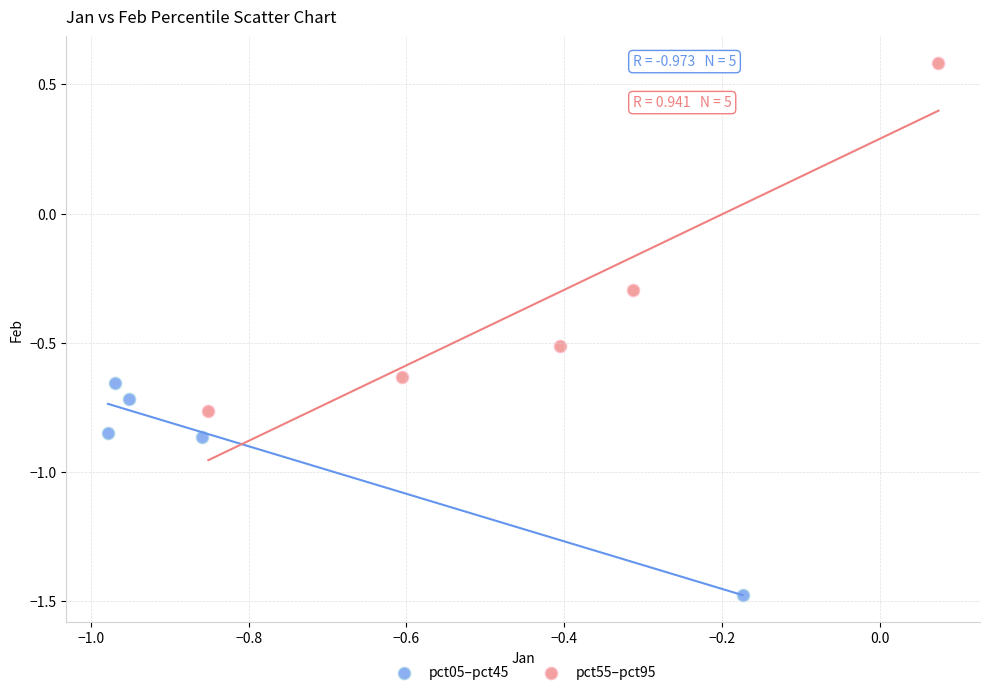

Which series contains the highest Y value?

pct55–pct95